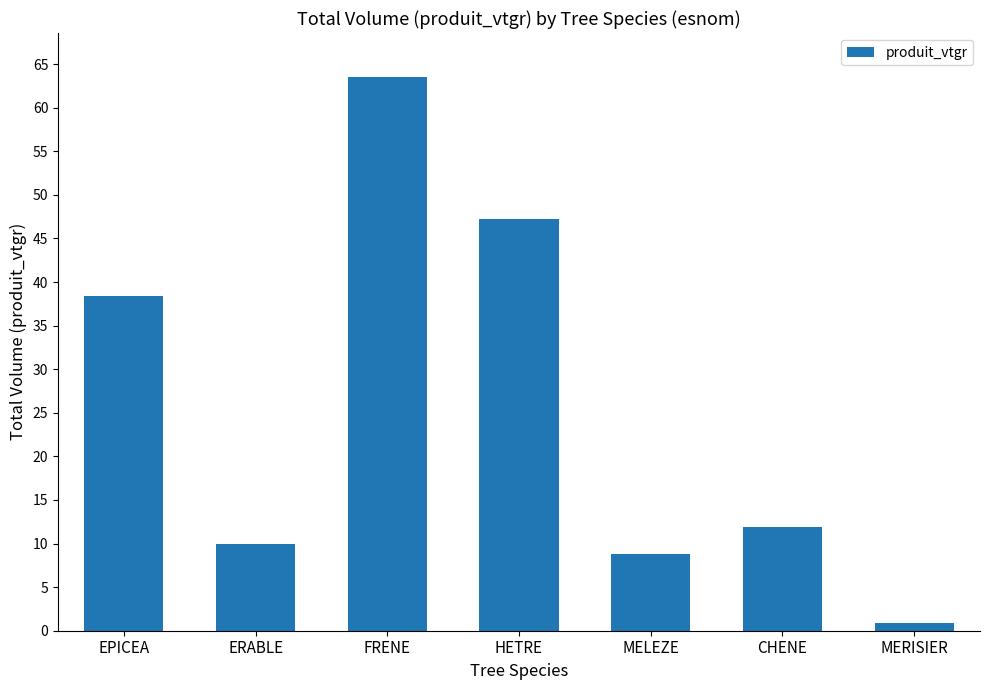

What is the label of the 6th bar from the left?

CHENE